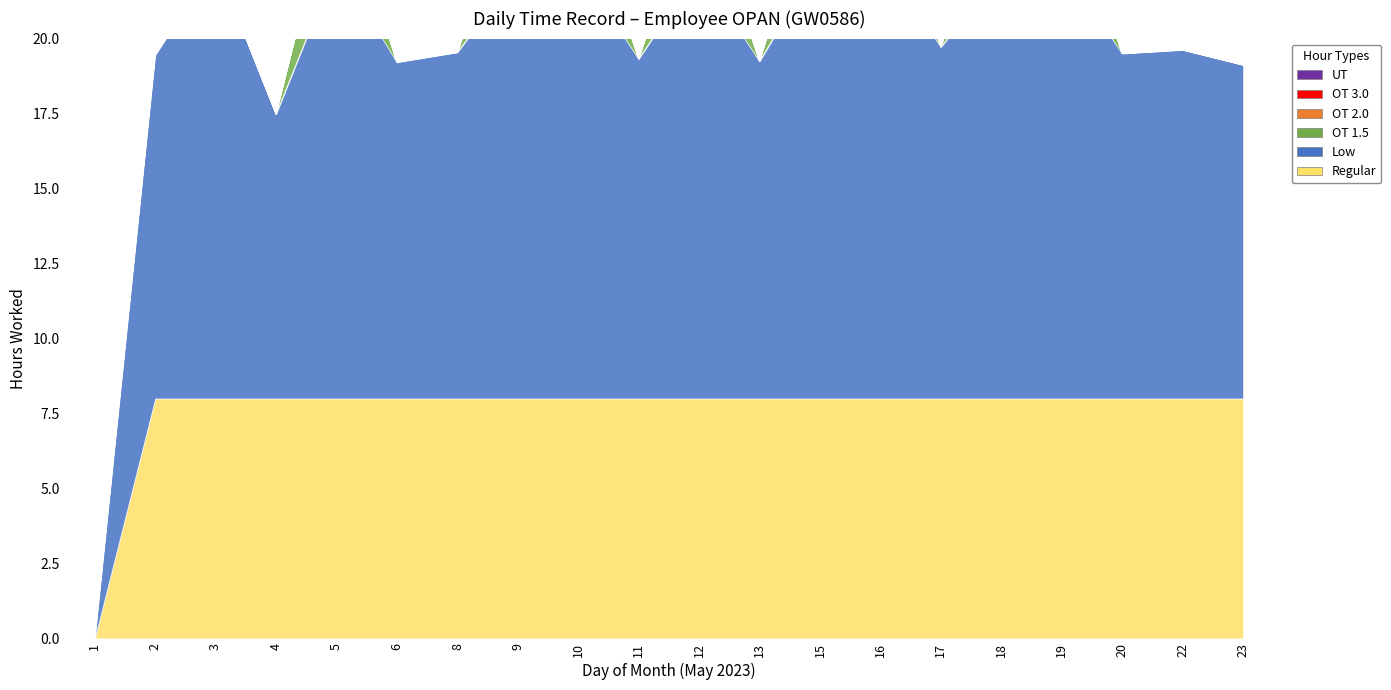

The Low series shows 14.2 at 18. True or false?

True